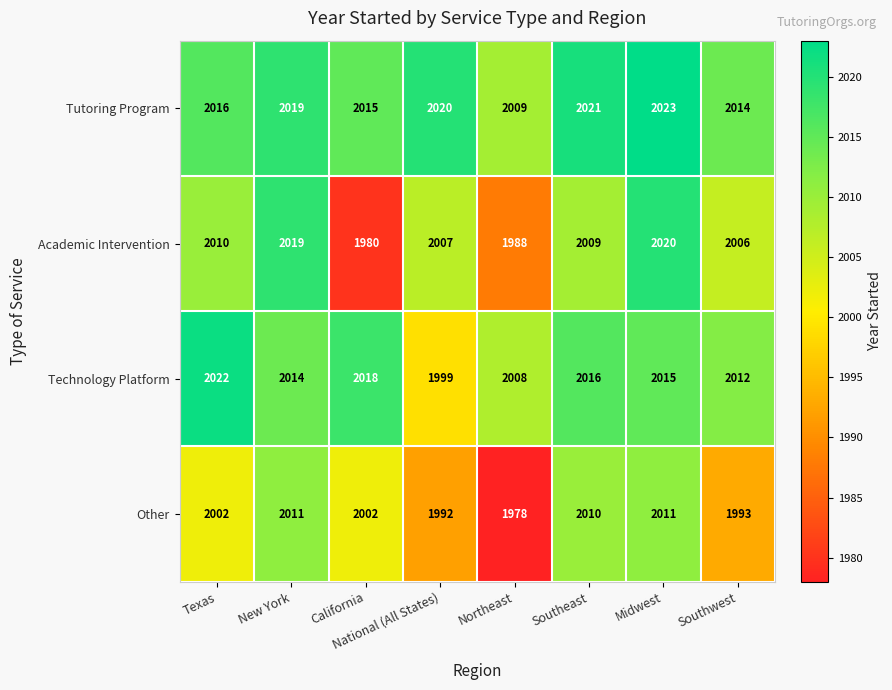

What is the difference between the second highest and minimum values in the Technology Platform series?

19